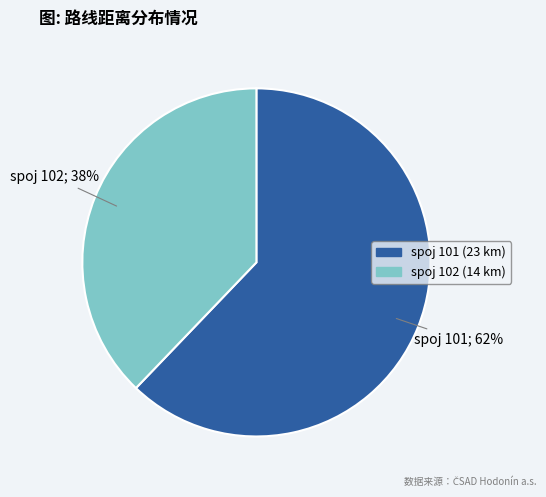

Is there a majority slice in this chart?

Yes